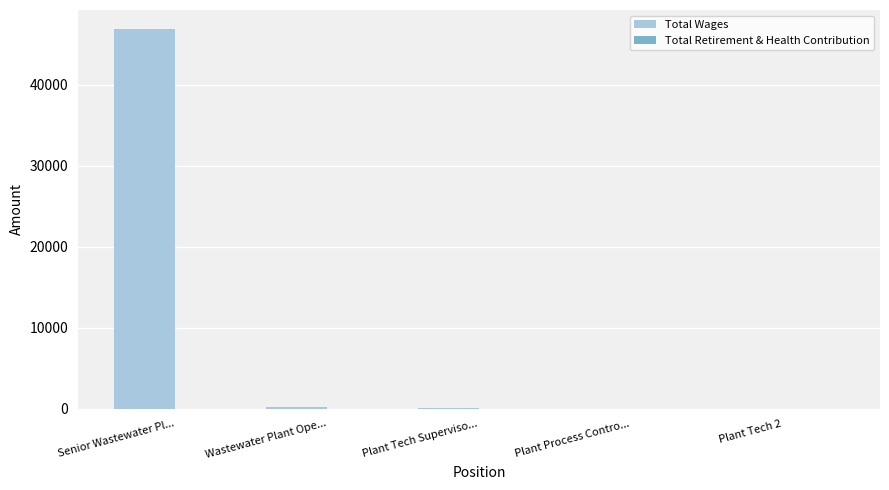

Between Senior Wastewater Pl... and Wastewater Plant Ope..., which series saw the biggest shift?

Total Wages